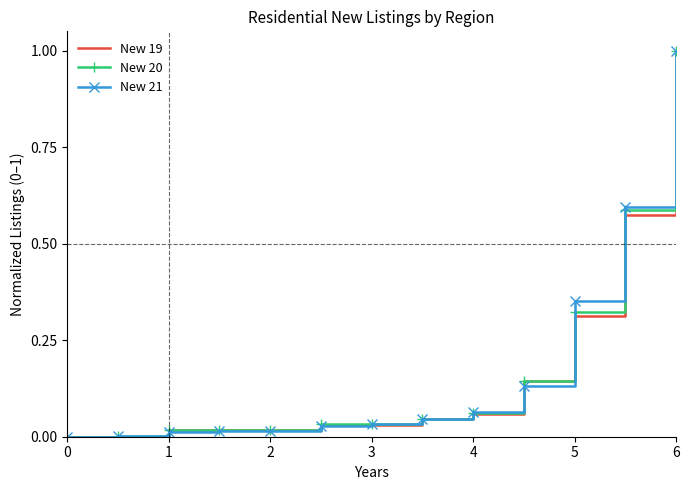

What is the maximum value for New 21?

1.0